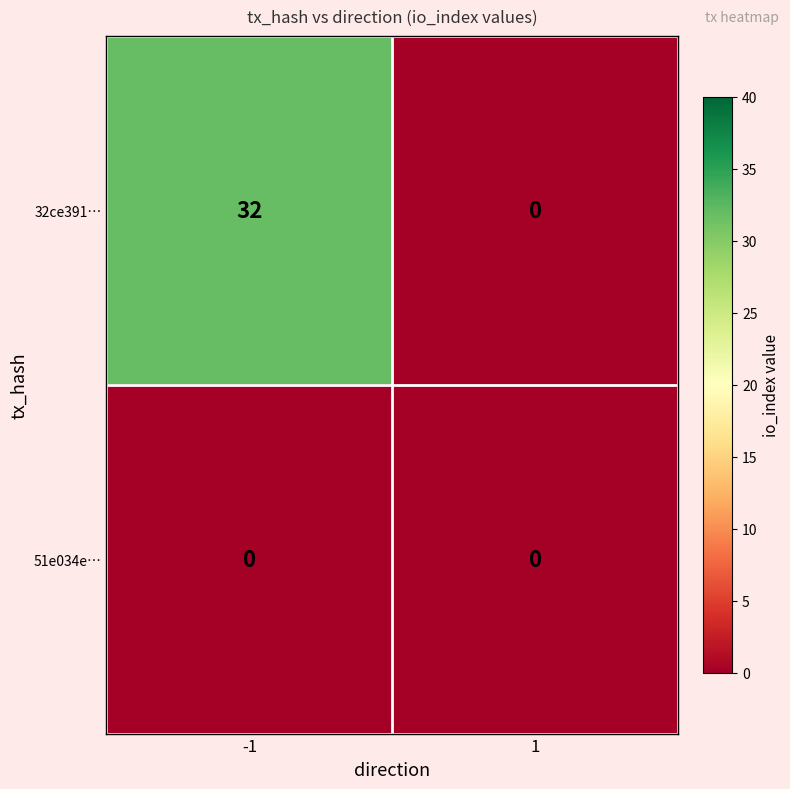

What is the sum of all 32ce391… values?

32